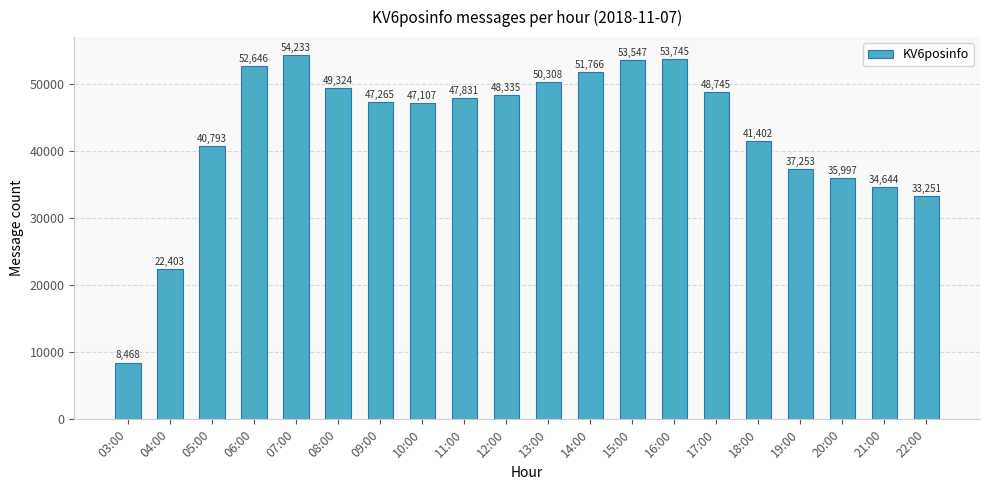

What is the average value?

42953